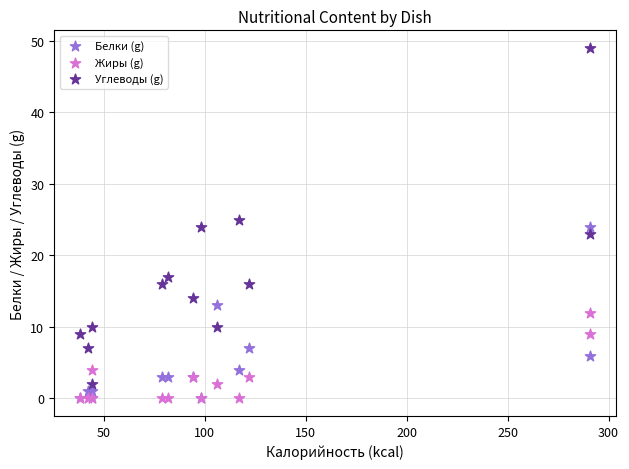

Which series has the largest Y range (max minus min)?

Углеводы (g)